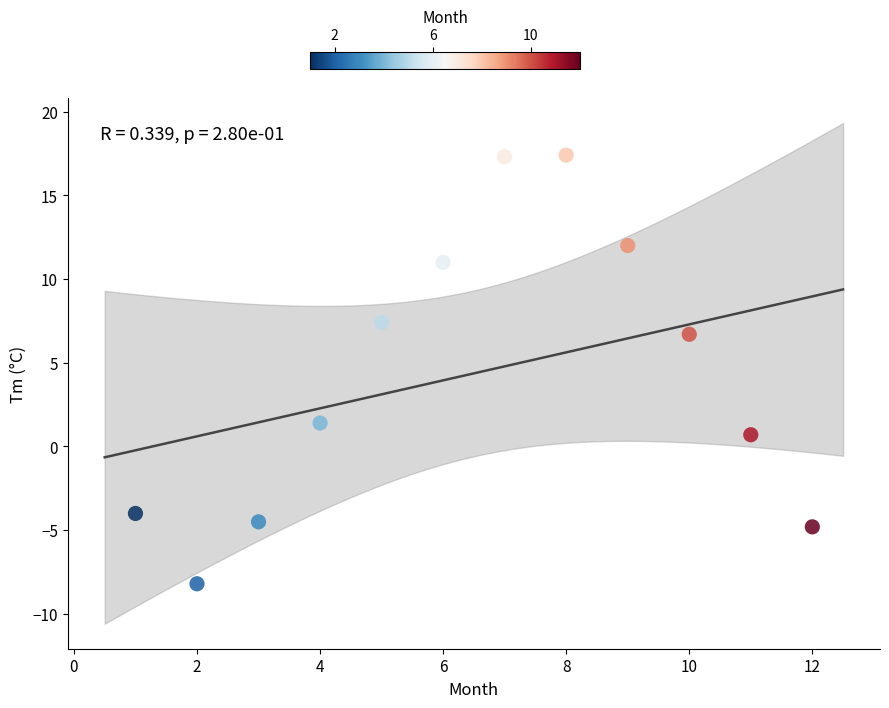

What is the range of X values (max minus min)?

11.0